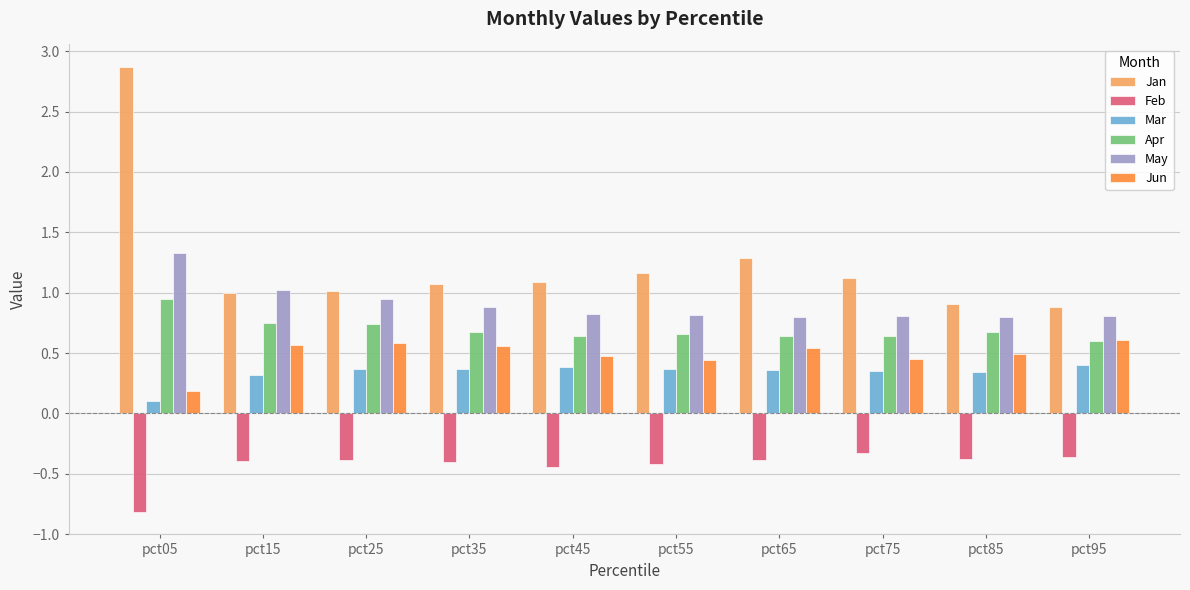

What is the difference between the highest and lowest values at pct25?

1.4